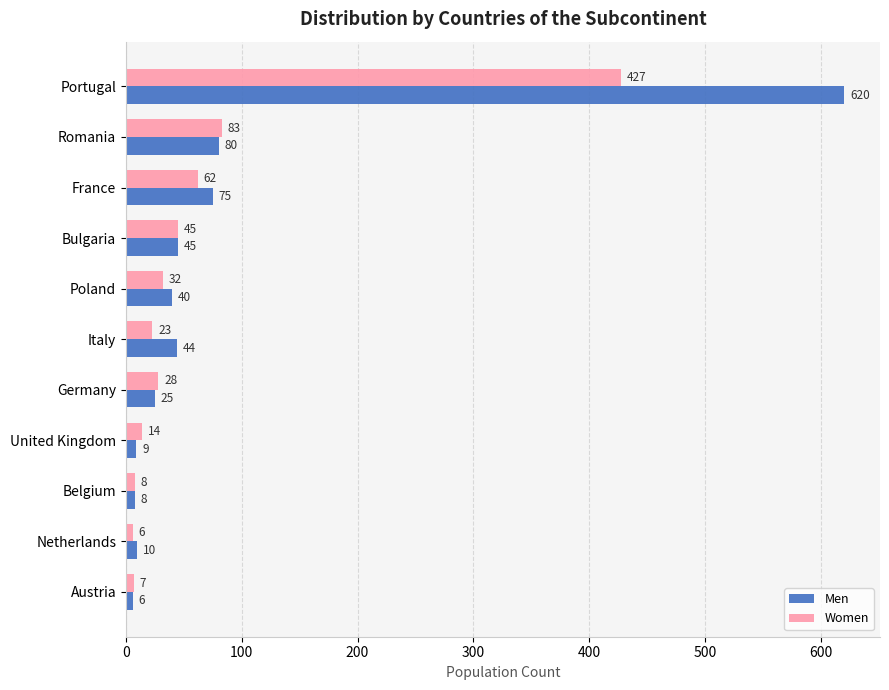

What is the difference between the highest and lowest values at Portugal?

193